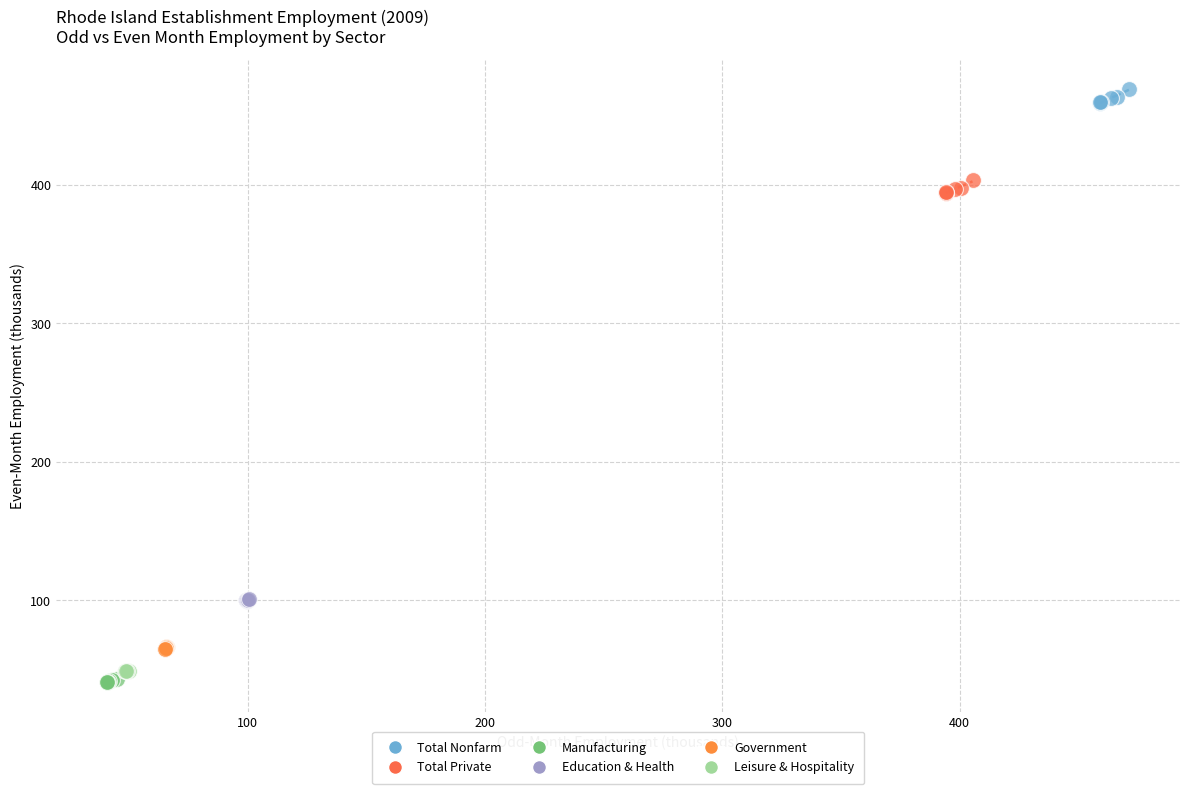

What are all the series names shown in the legend?

Total Nonfarm, Total Private, Manufacturing, Education & Health, Government, Leisure & Hospitality